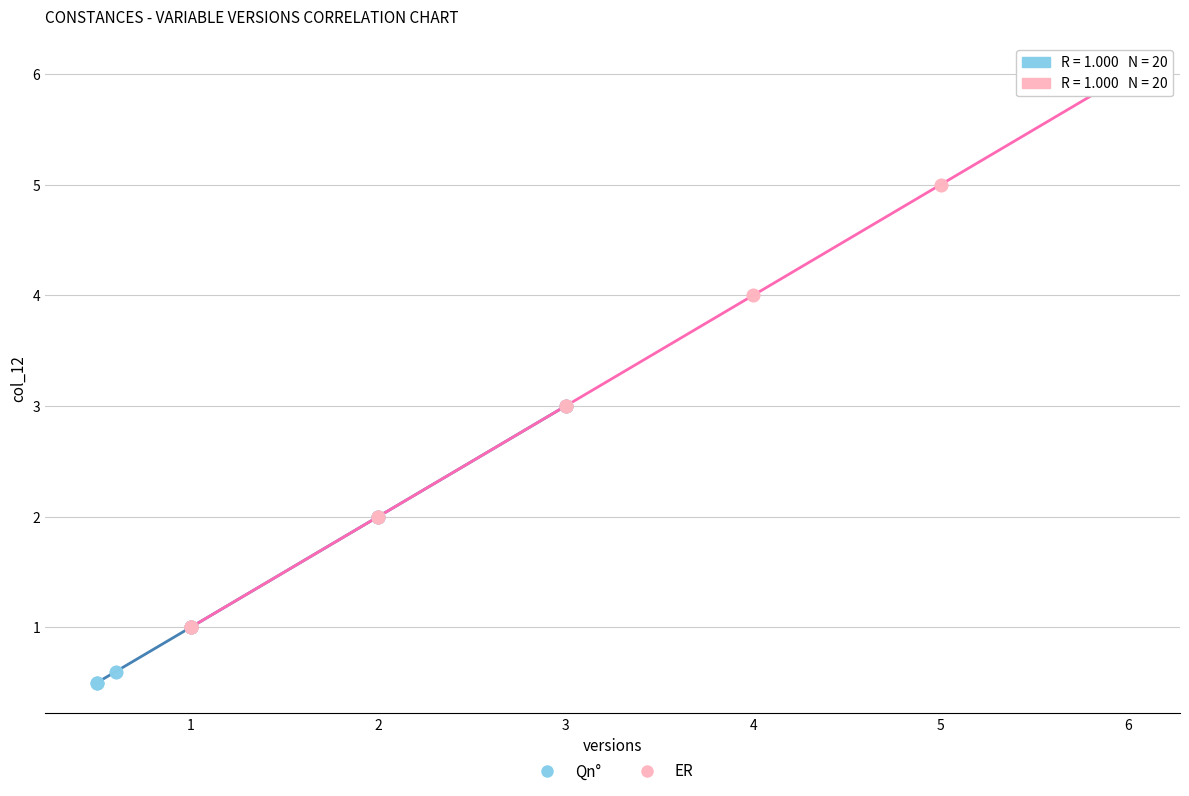

Which series contains the lowest Y value?

Qn°